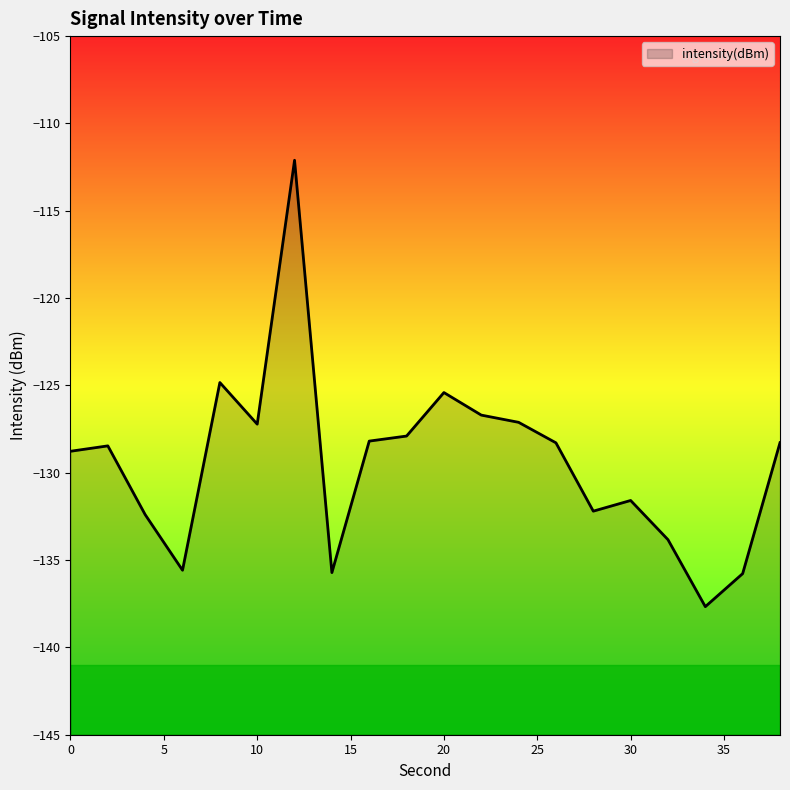

Between 26 and 10, which is larger?

10